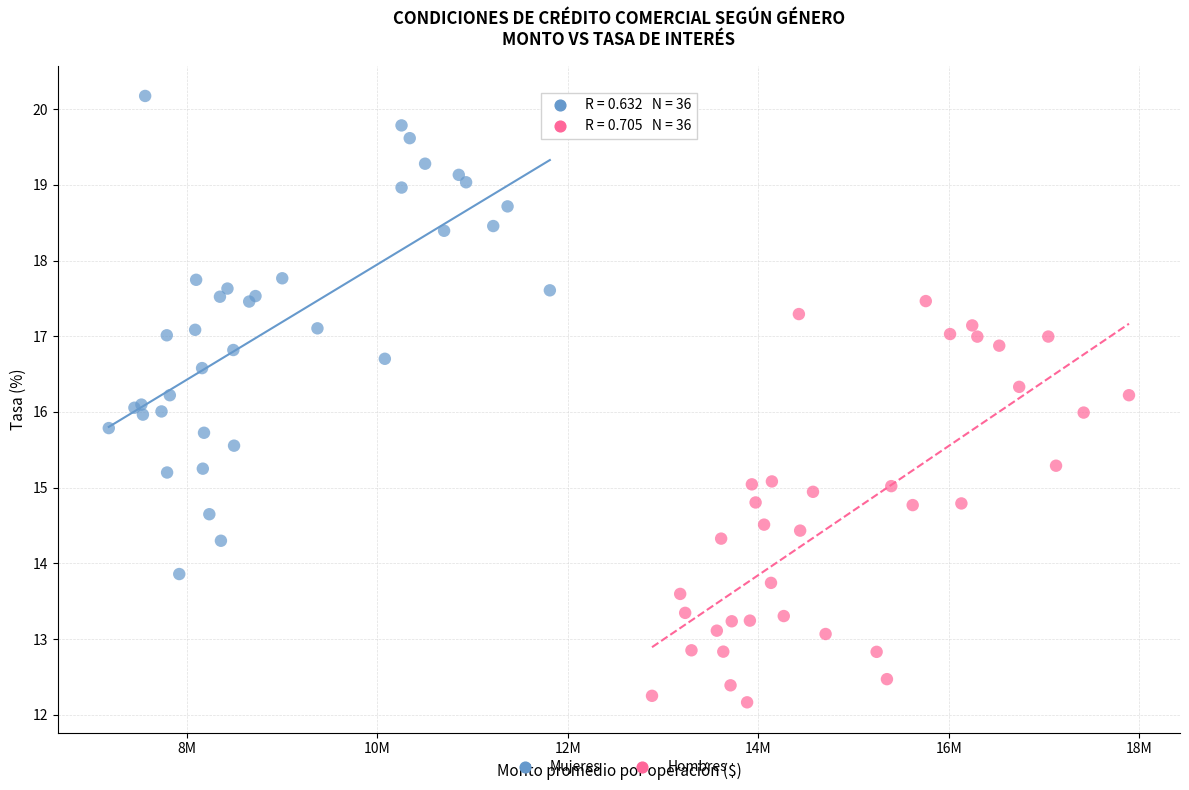

What are all the series names shown in the legend?

Mujeres, Hombres